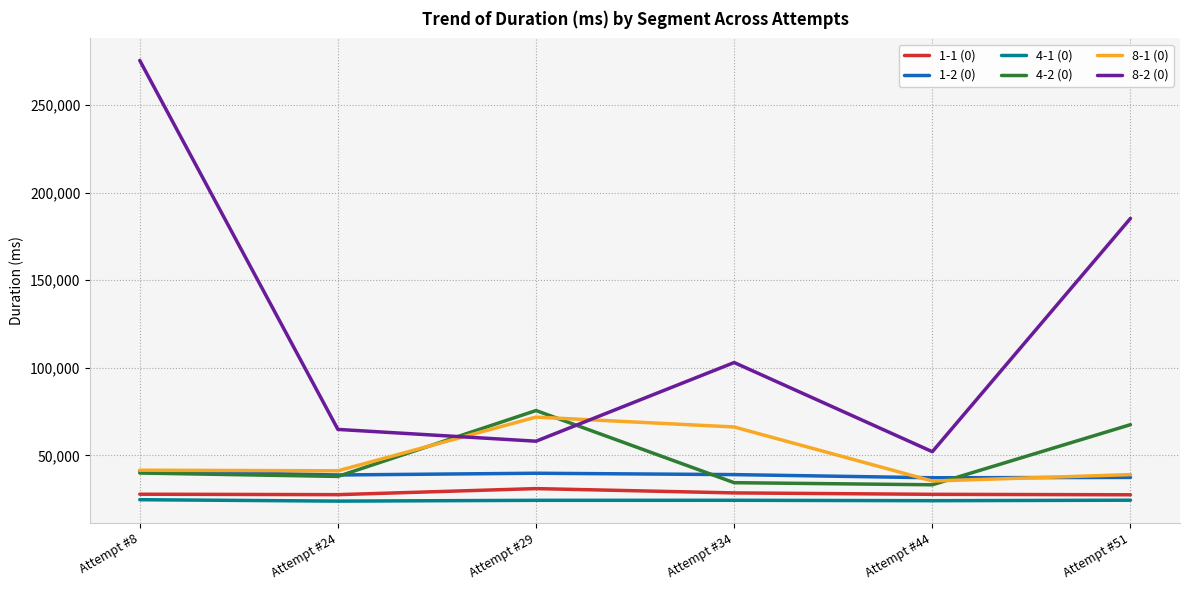

True or false: 4-2 (0) and 1-1 (0) cross at least once.

False